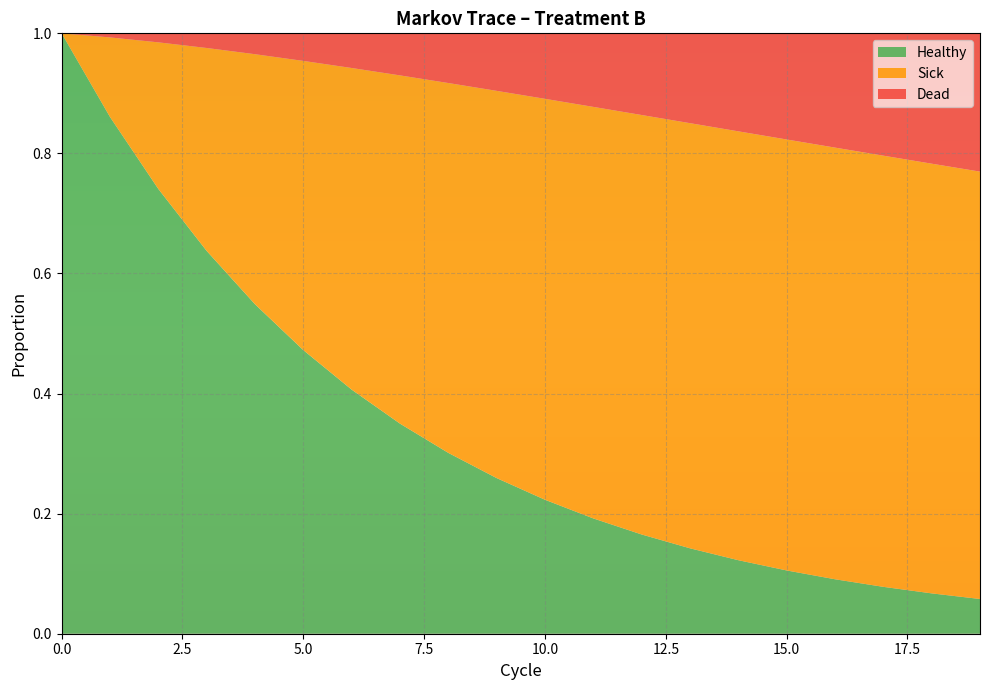

Reading left to right, extract all data points from this chart.

Healthy: 1.0	0.9	0.7	0.6	0.5	0.5	0.4	0.3	0.3	0.3	0.2	0.2	0.2	0.1	0.1	0.1	0.1	0.1	0.1	0.1
Sick: 0.0	0.1	0.2	0.3	0.4	0.5	0.5	0.6	0.6	0.6	0.7	0.7	0.7	0.7	0.7	0.7	0.7	0.7	0.7	0.7
Dead: 0.0	0.0	0.0	0.0	0.0	0.0	0.1	0.1	0.1	0.1	0.1	0.1	0.1	0.1	0.2	0.2	0.2	0.2	0.2	0.2